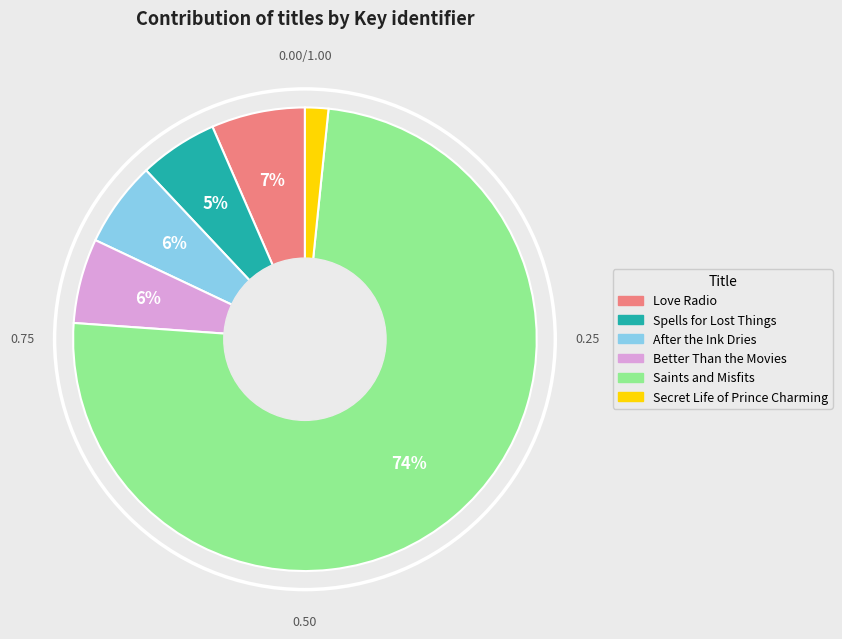

Between Love Radio and Saints and Misfits, which is larger?

Saints and Misfits